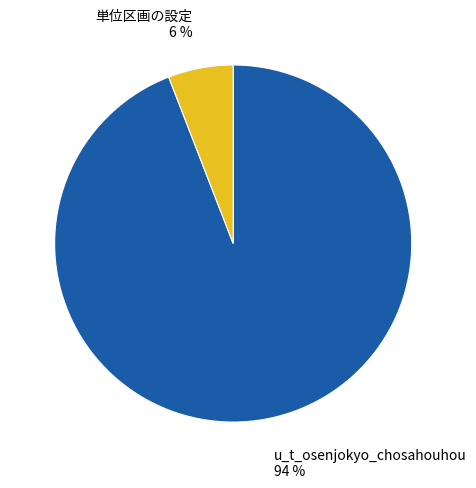

To the nearest percent, what is the average slice percentage?

50%